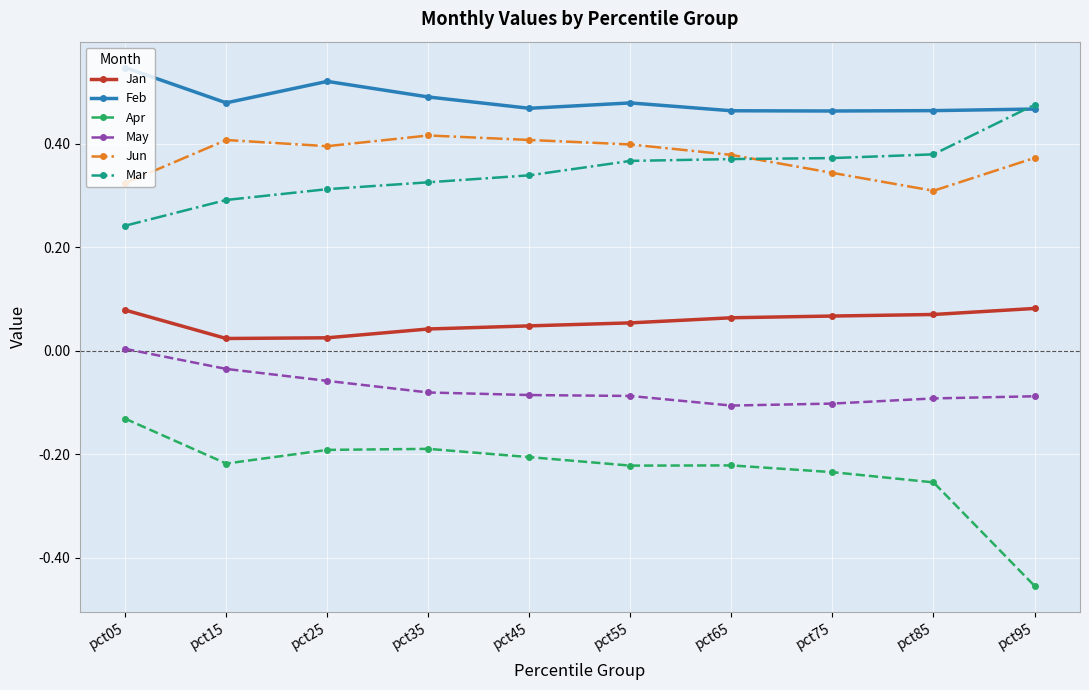

True or false: Jan and Mar cross at least once.

False